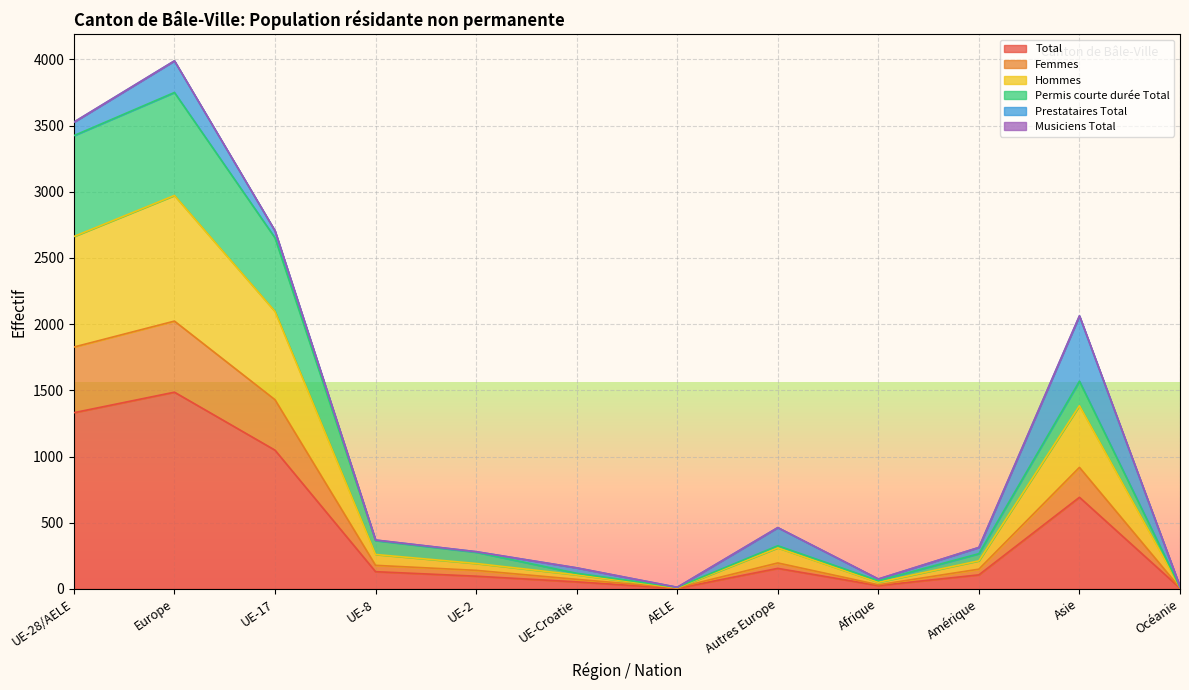

The value of Permis courte durée Total at Europe is 1035. True or false?

False